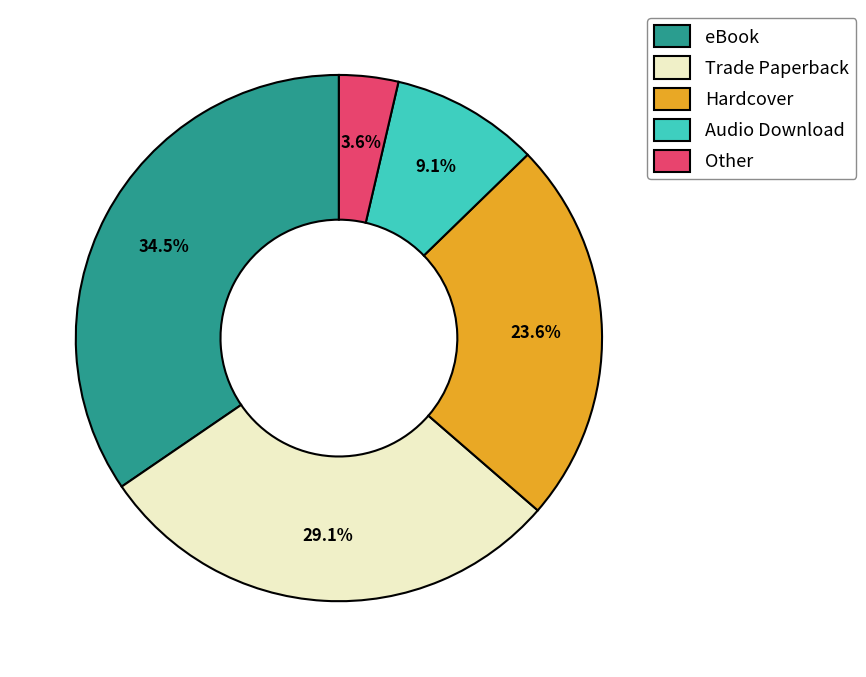

Which category has the biggest portion of the pie?

eBook